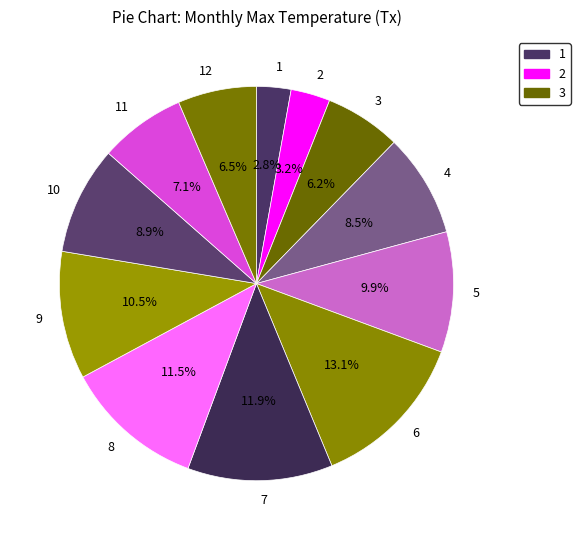

Which slice is the largest?

6